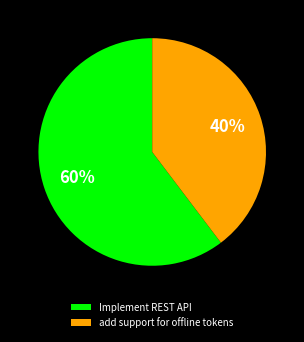

Count the number of slices in the pie.

2